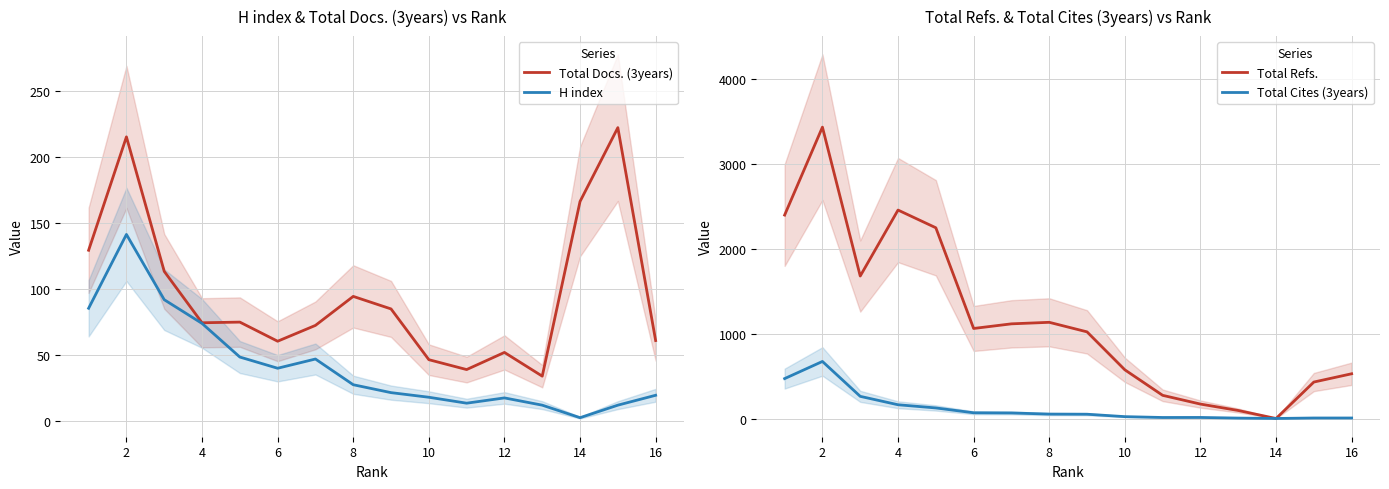

What is the difference between the Total Cites (3years) values at 6 and 12?

55.0